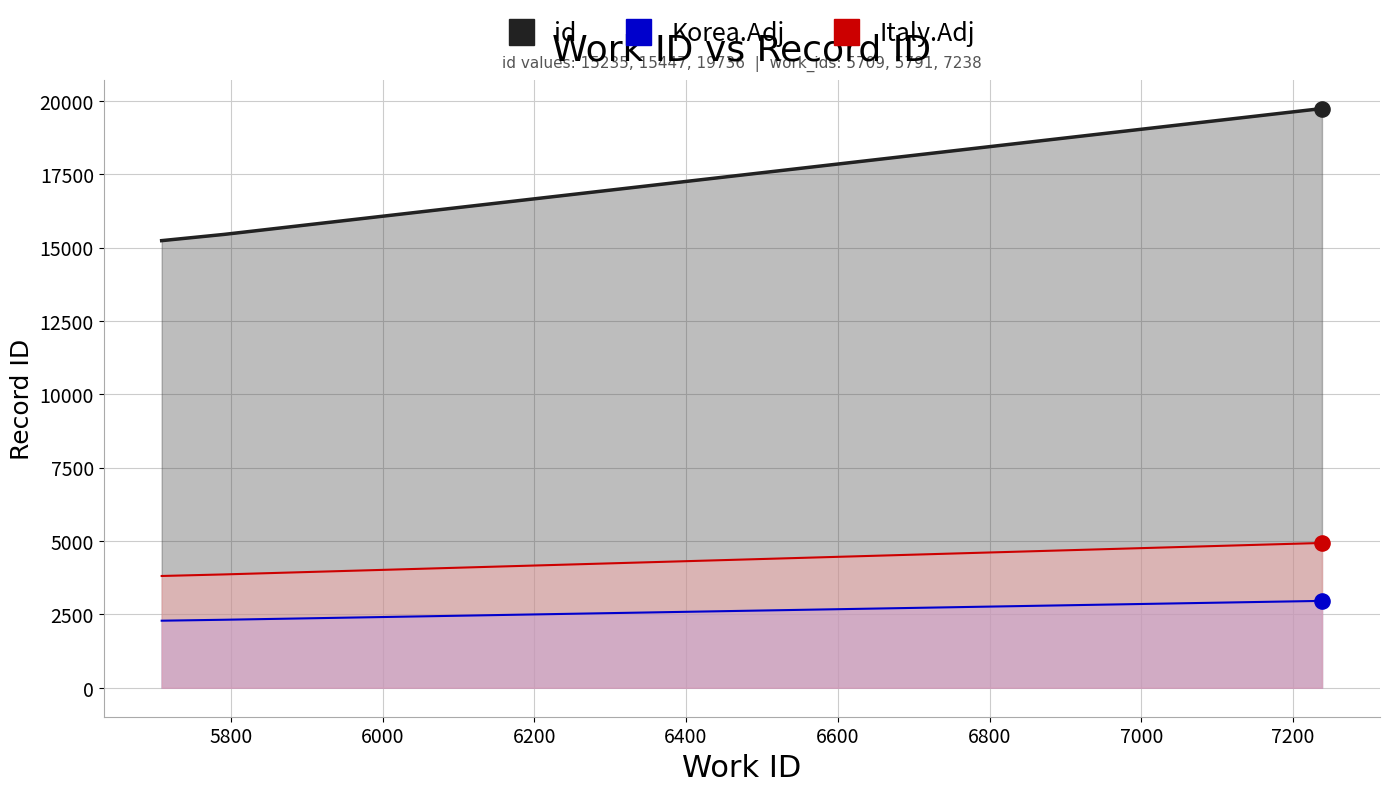

What are all the series names shown in the legend?

id, Korea.Adj, Italy.Adj